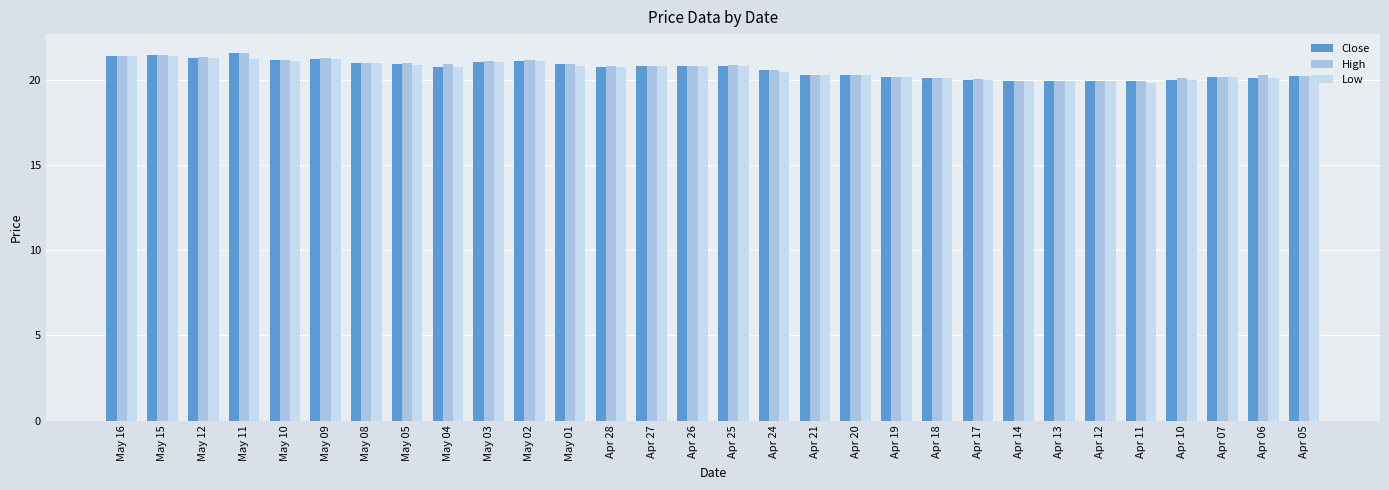

Rank the series at May 15 from highest to lowest value.

High, Close, Low